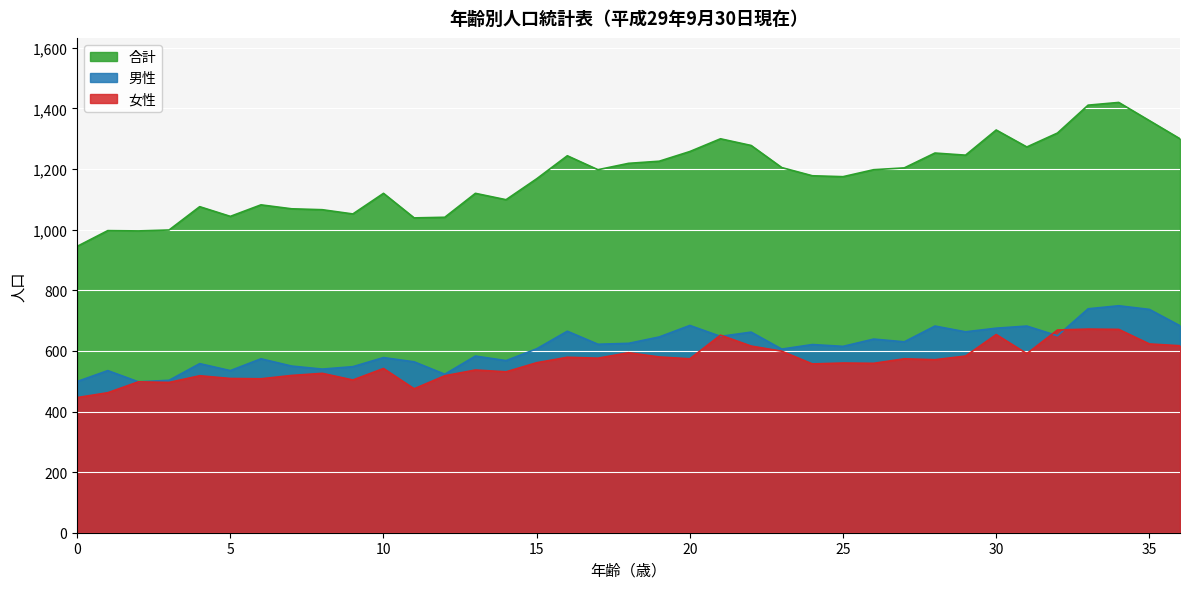

Where do 男性 and 女性 first cross each other?

20 and 21